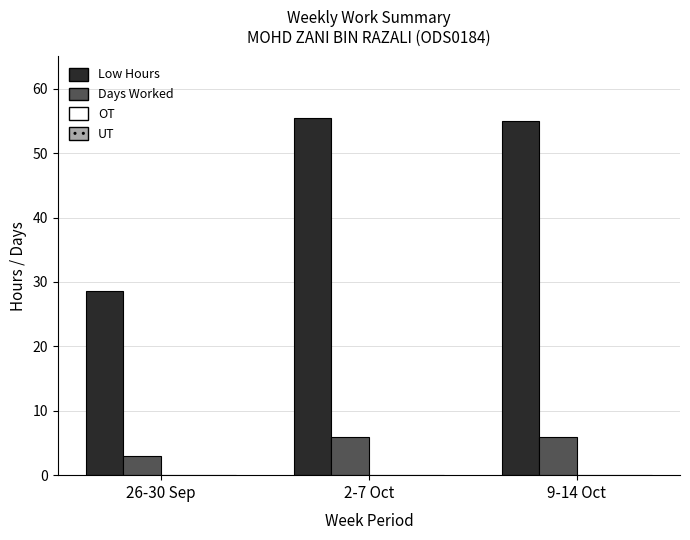

Reading left to right, what are all the values shown in this chart?

Low Hours: 26-30 Sep=28.6	2-7 Oct=55.4	9-14 Oct=54.9
Days Worked: 26-30 Sep=3.0	2-7 Oct=6.0	9-14 Oct=6.0